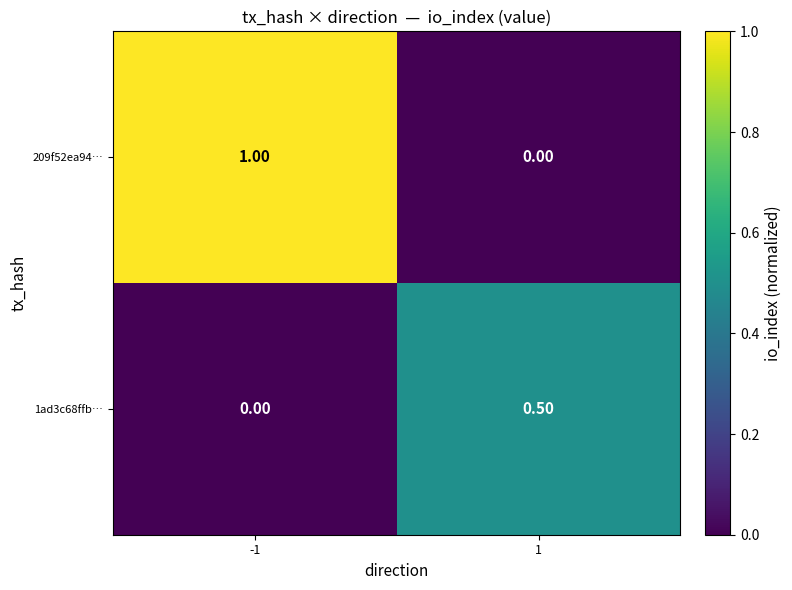

What is the total value across all series at -1?

1.0